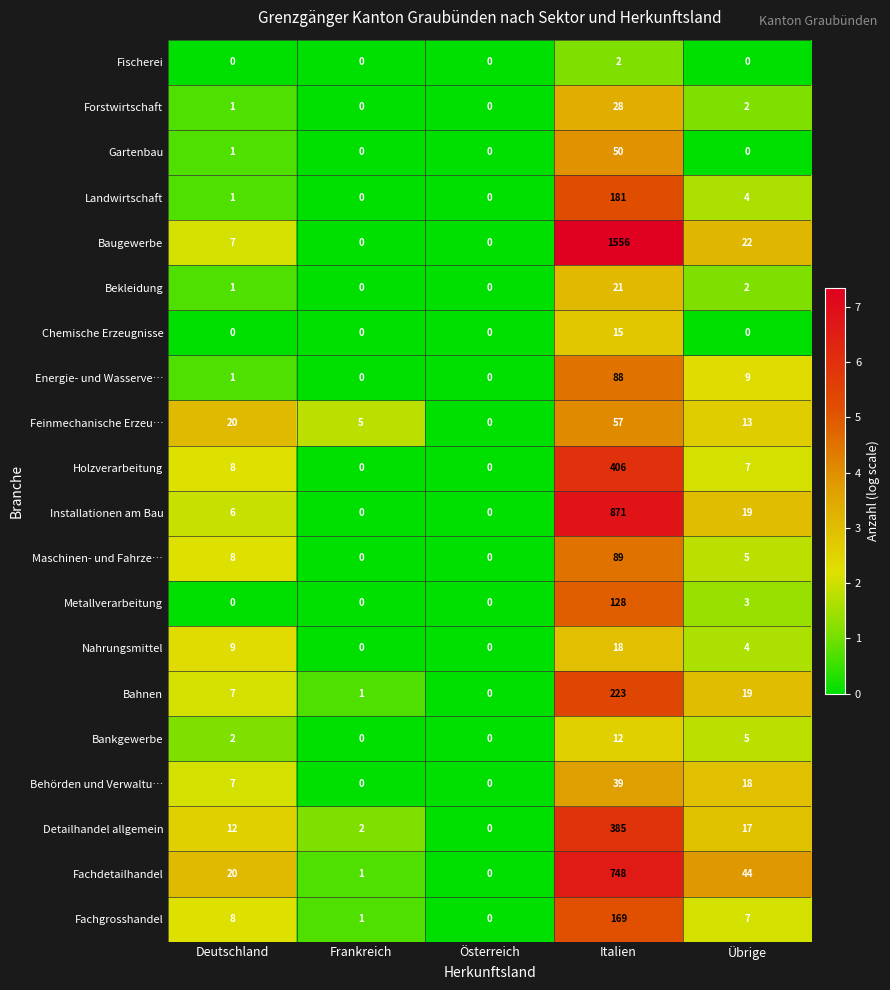

Count the Nahrungsmittel values in the range 0 to 9.

4